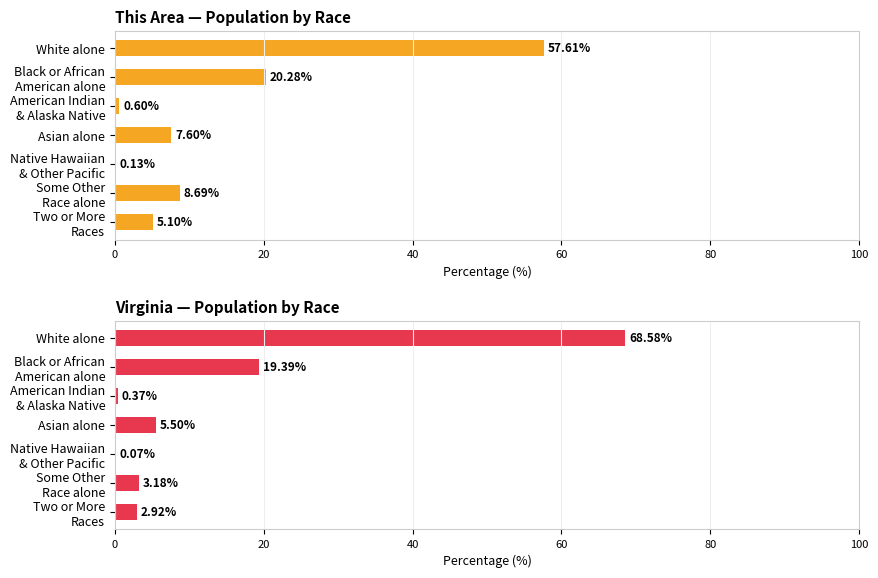

The This Area series shows 2.8 at Asian alone. True or false?

False